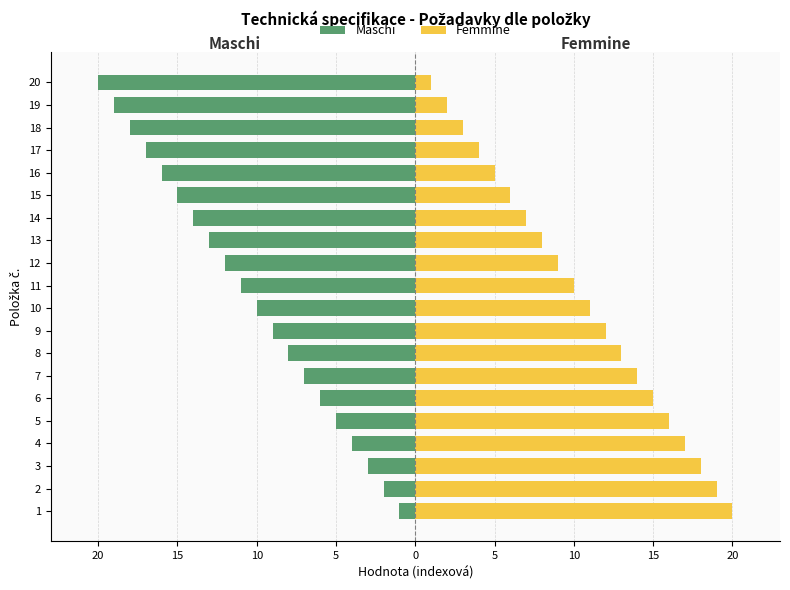

Reading left to right, list all the values displayed in this chart.

Maschi: -1	-2	-3	-4	-5	-6	-7	-8	-9	-10	-11	-12	-13	-14	-15	-16	-17	-18	-19	-20
Femmine: 20	19	18	17	16	15	14	13	12	11	10	9	8	7	6	5	4	3	2	1